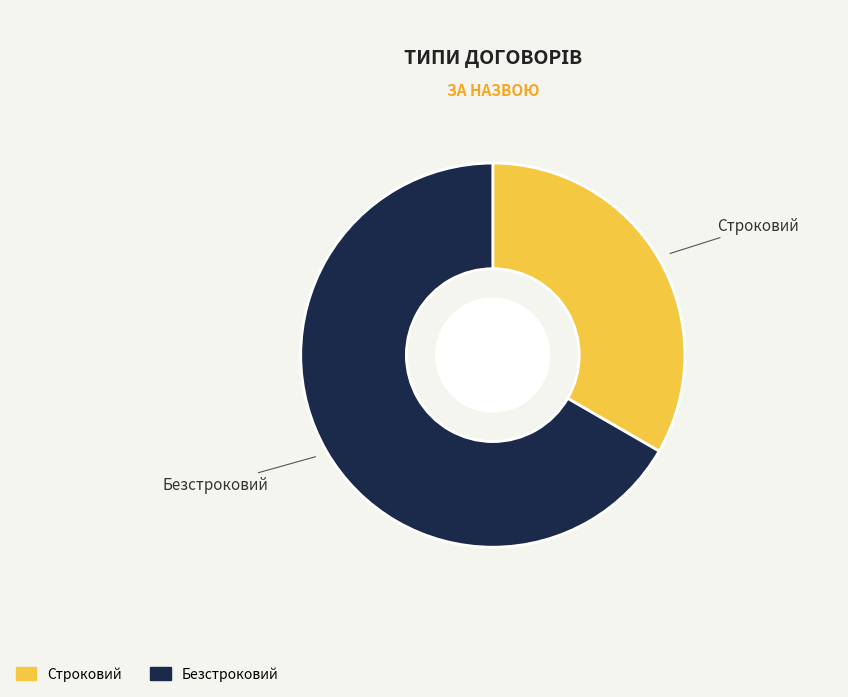

What is the ratio of the value at Безстроковий to the value at Строковий?

2.0